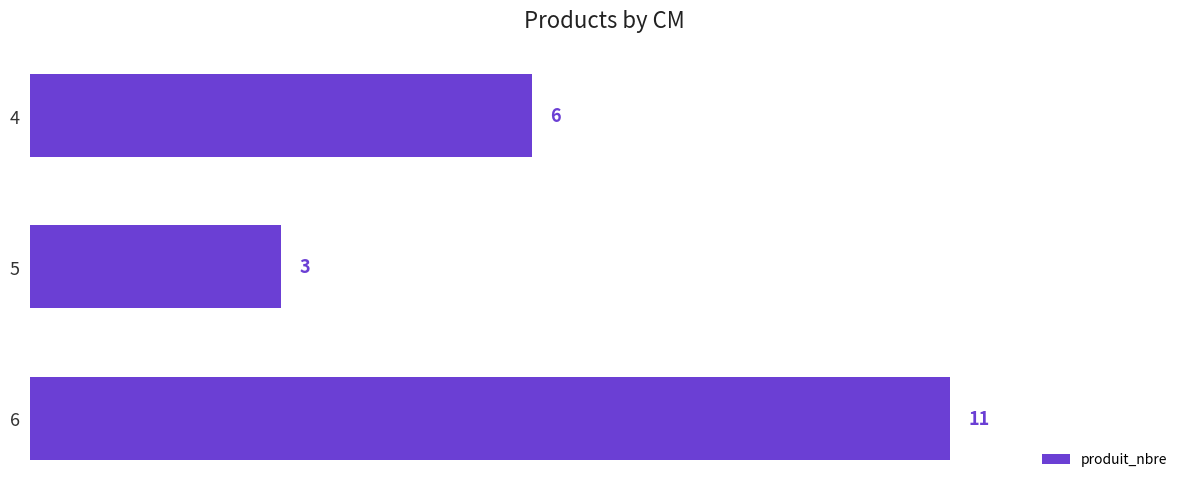

Does the chart contain stacked bars?

No